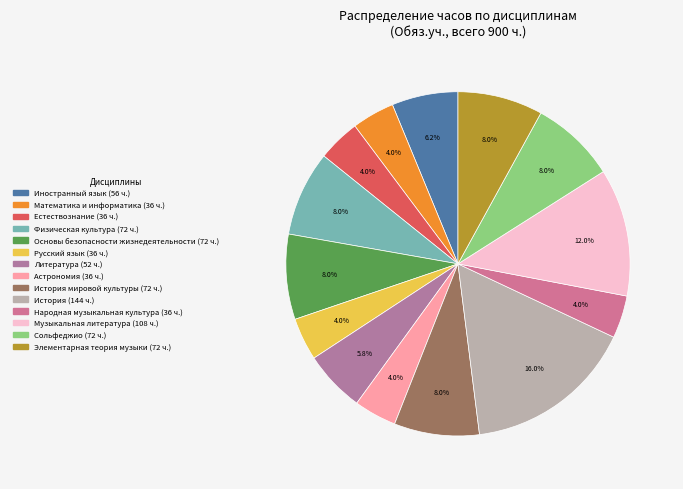

Count the number of slices in the pie.

14